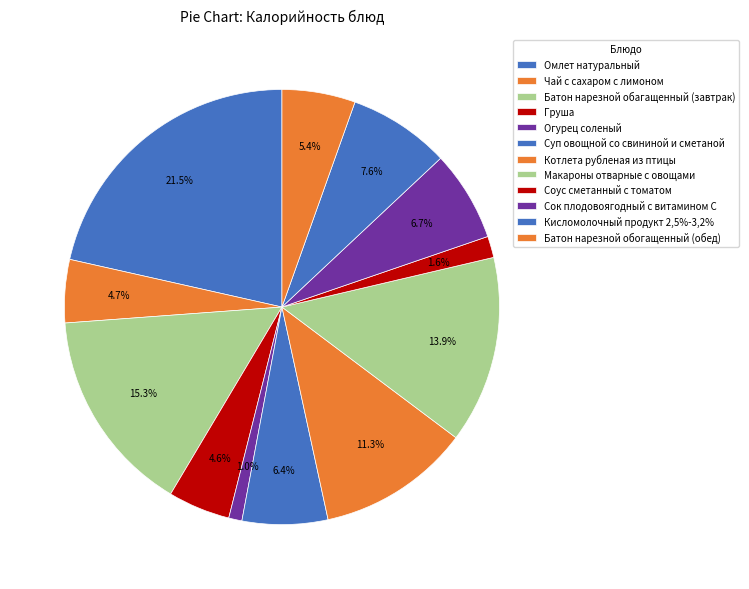

Which slice is the largest?

Омлет натуральный